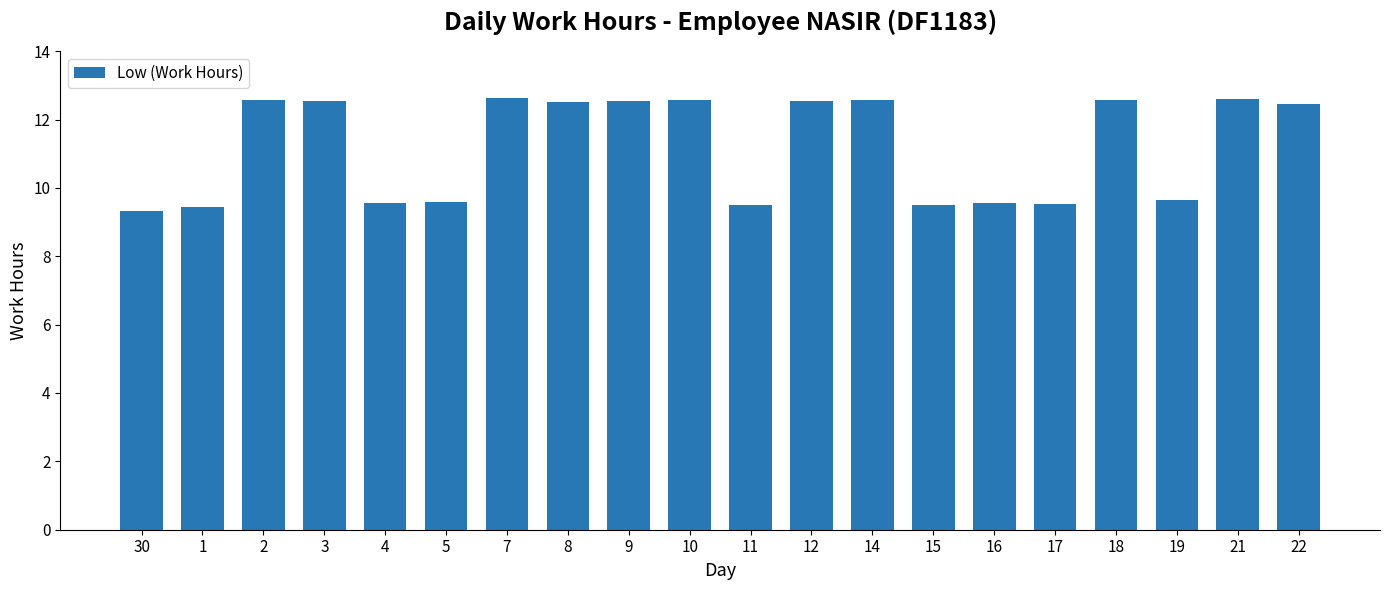

What is the difference between the second highest and minimum values?

3.3